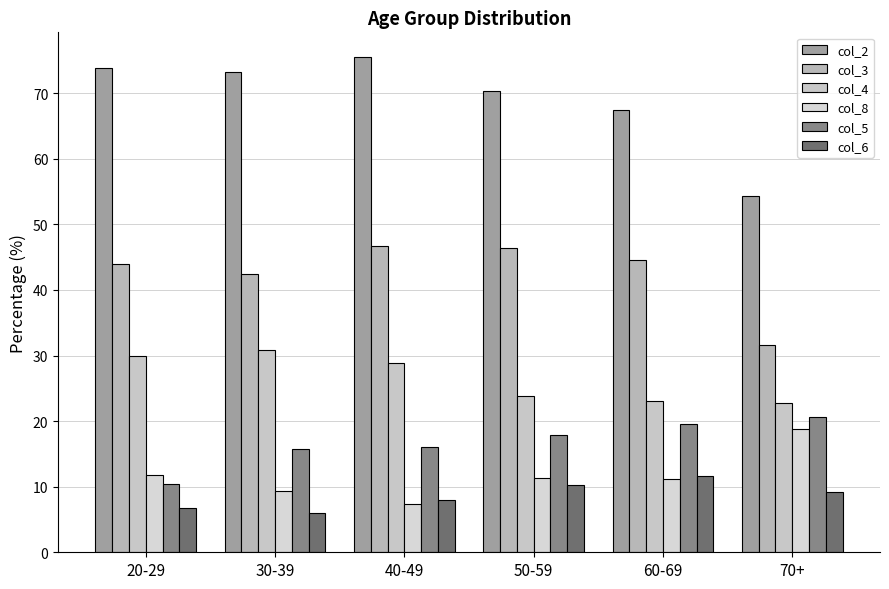

The value of col_6 at 50-59 is 3.4. True or false?

False